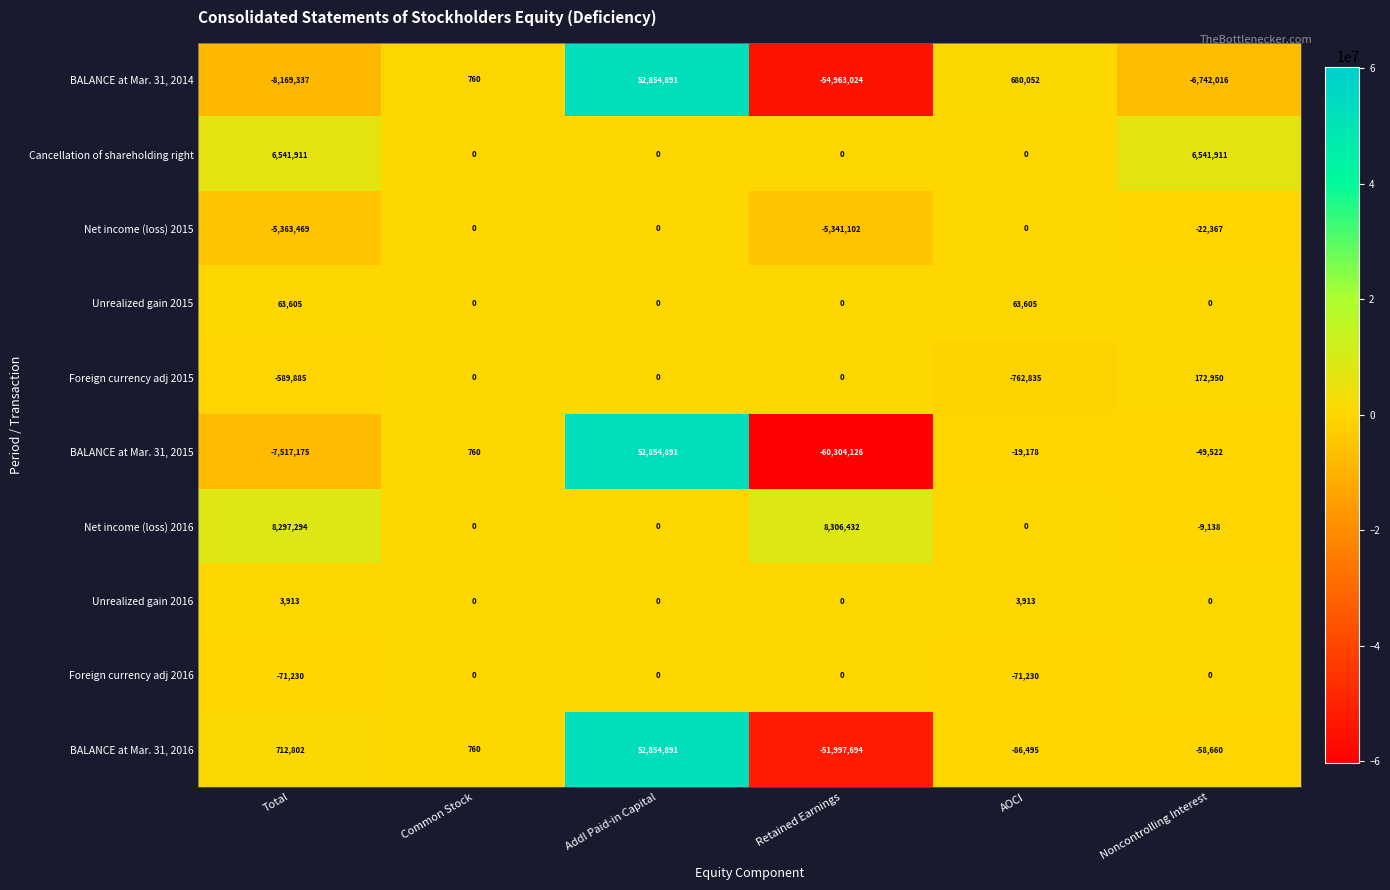

The BALANCE at Mar. 31, 2016 series shows -86495 at AOCI. True or false?

True